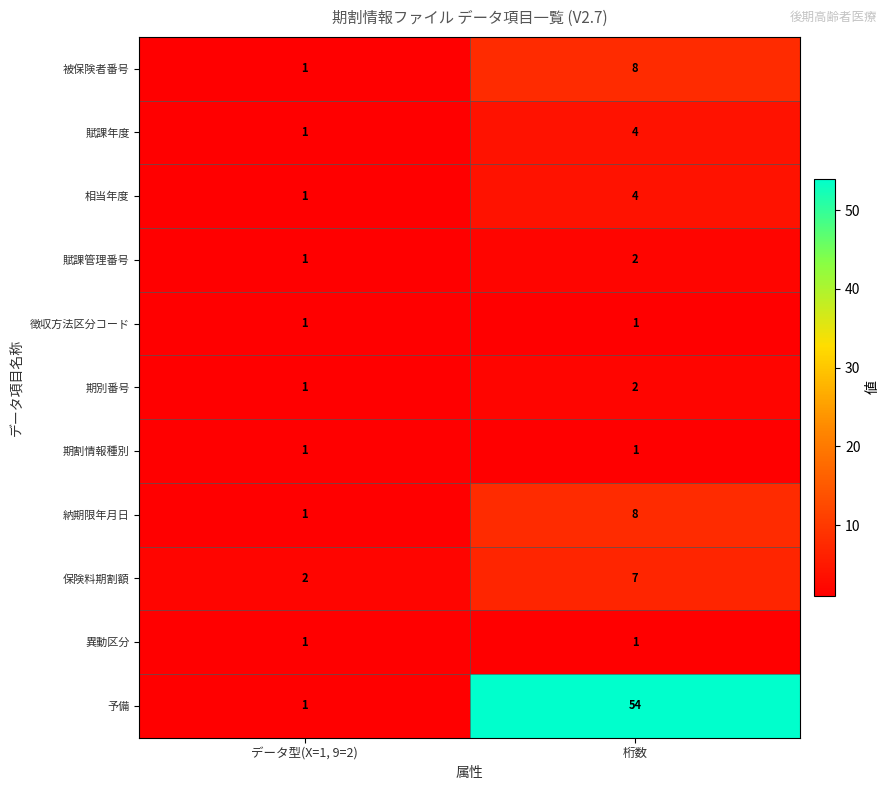

What is the total value across all series at 桁数?

92